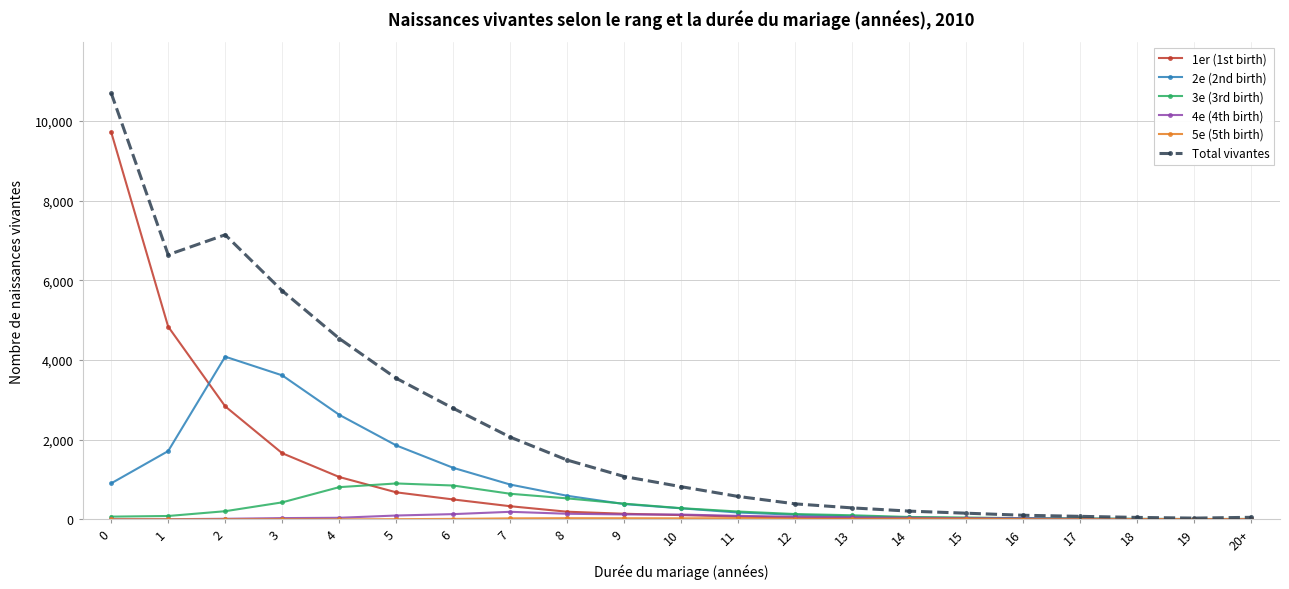

What is the label of the 3rd point from the left?

2